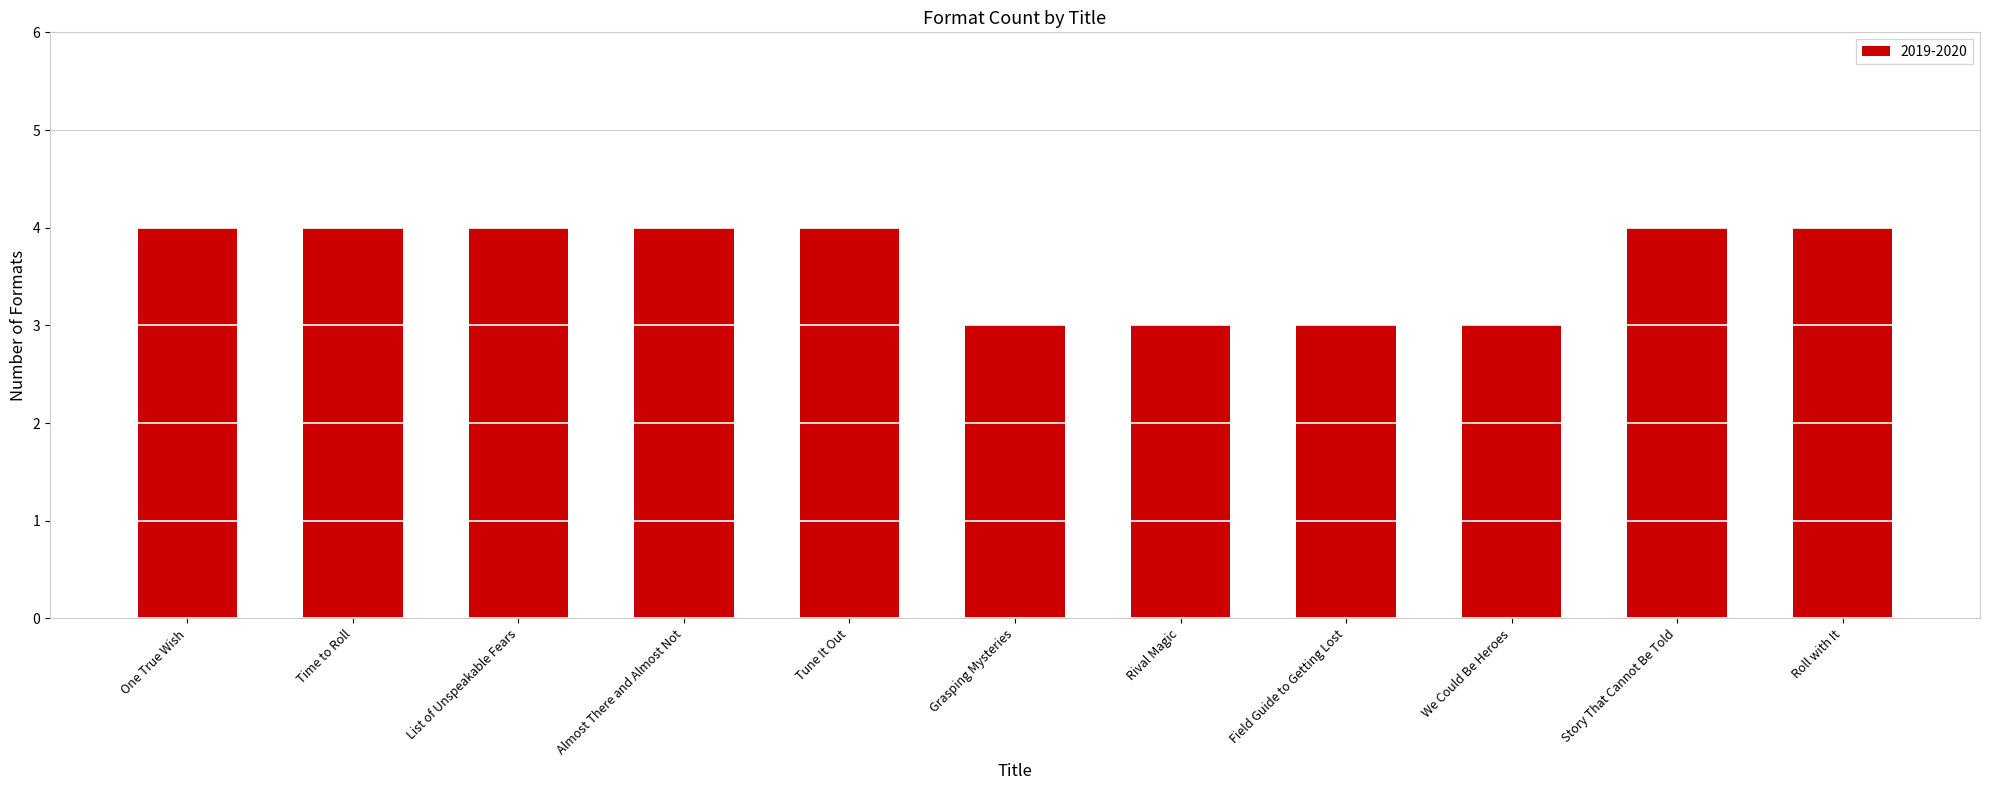

How many series are shown in this chart?

1